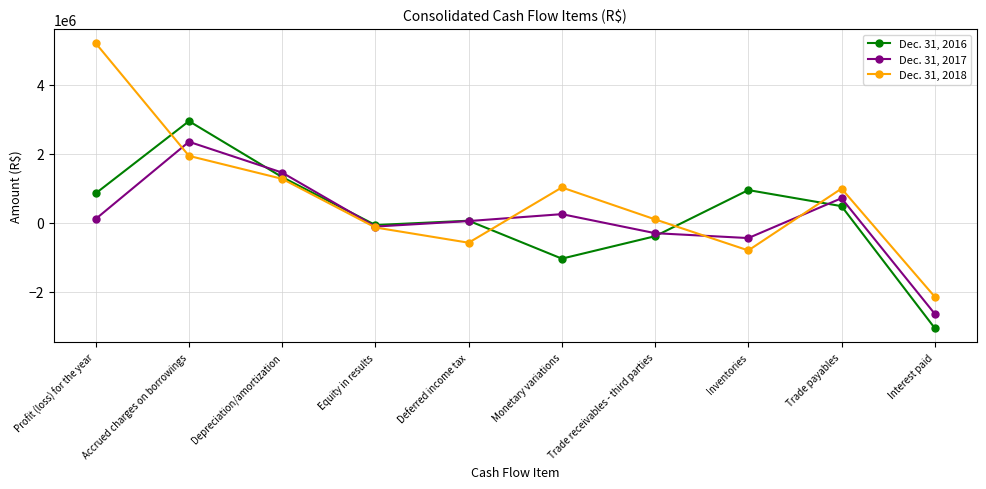

The value of Dec. 31, 2017 at Depreciation/amortization is 493710. True or false?

False